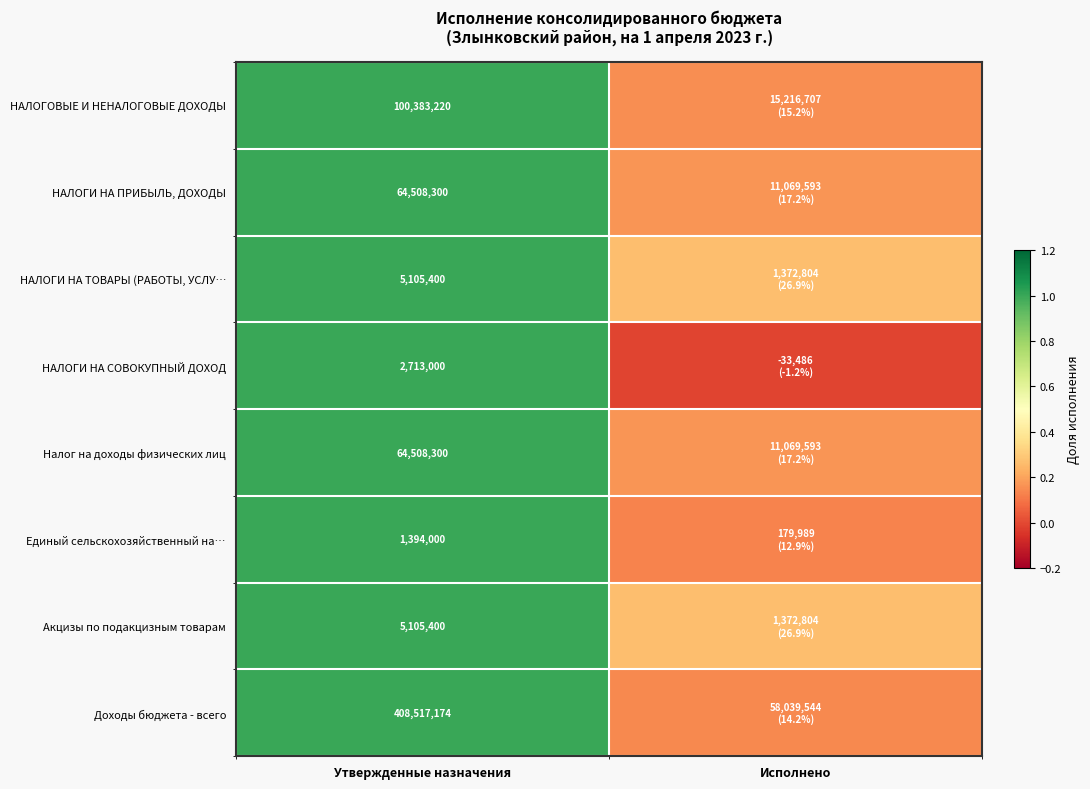

Is the value of НАЛОГИ НА СОВОКУПНЫЙ ДОХОД at Утвержденные назначения greater than the value of Доходы бюджета - всего at Утвержденные назначения?

No